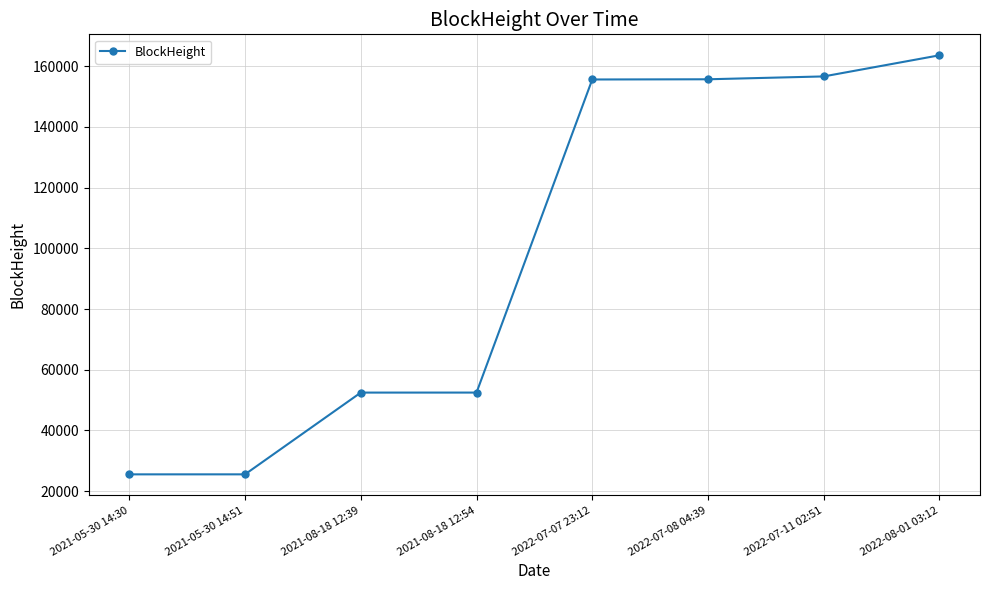

The value at 2021-08-18 12:54 is 52476. True or false?

True